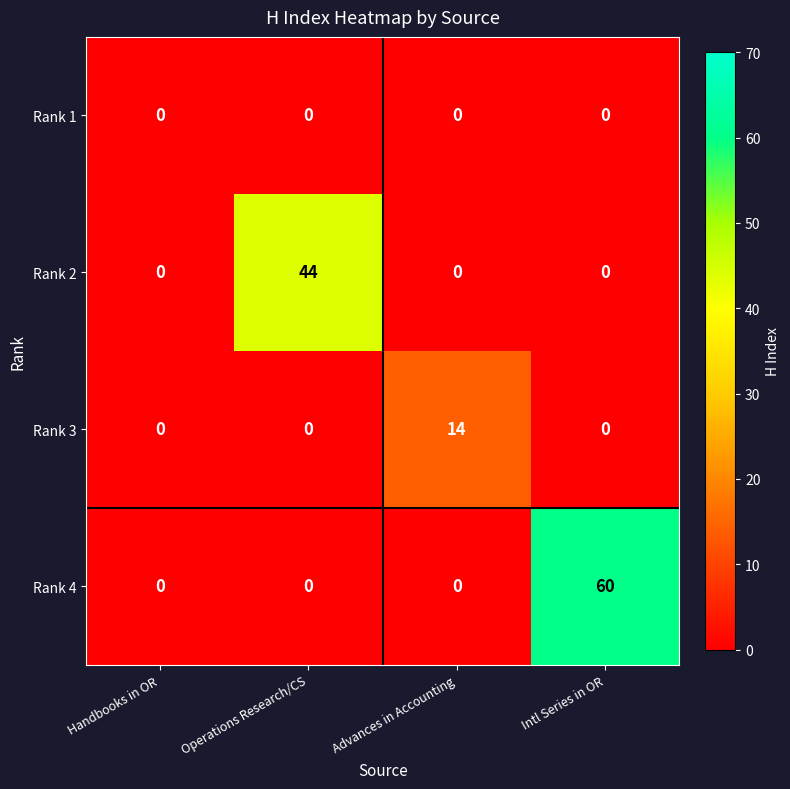

At which category is the sum across all series the highest?

Intl Series in OR